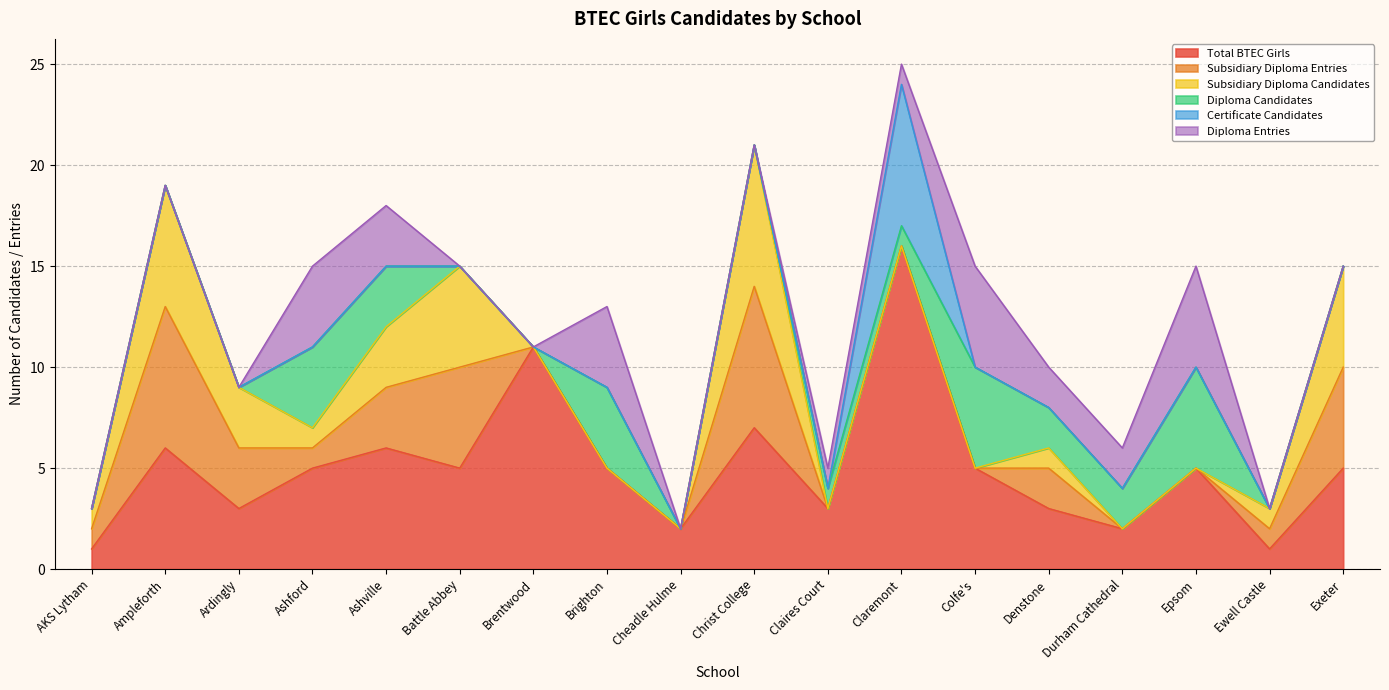

Where does the Diploma Candidates series first go above 1?

Ashford